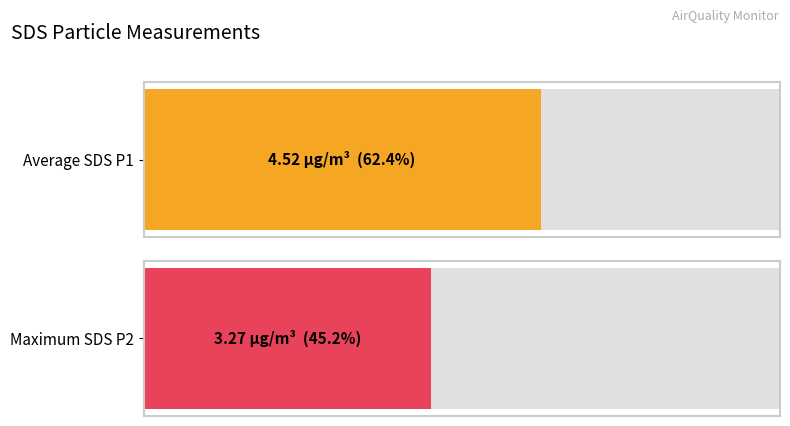

Count the number of data series in this chart.

2